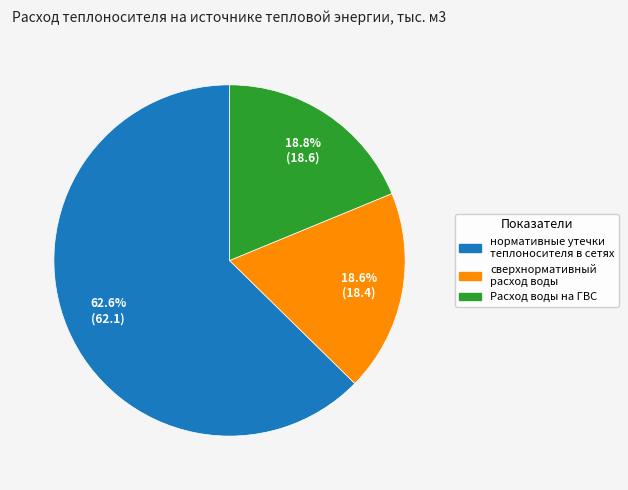

How many slices are in this pie chart?

3